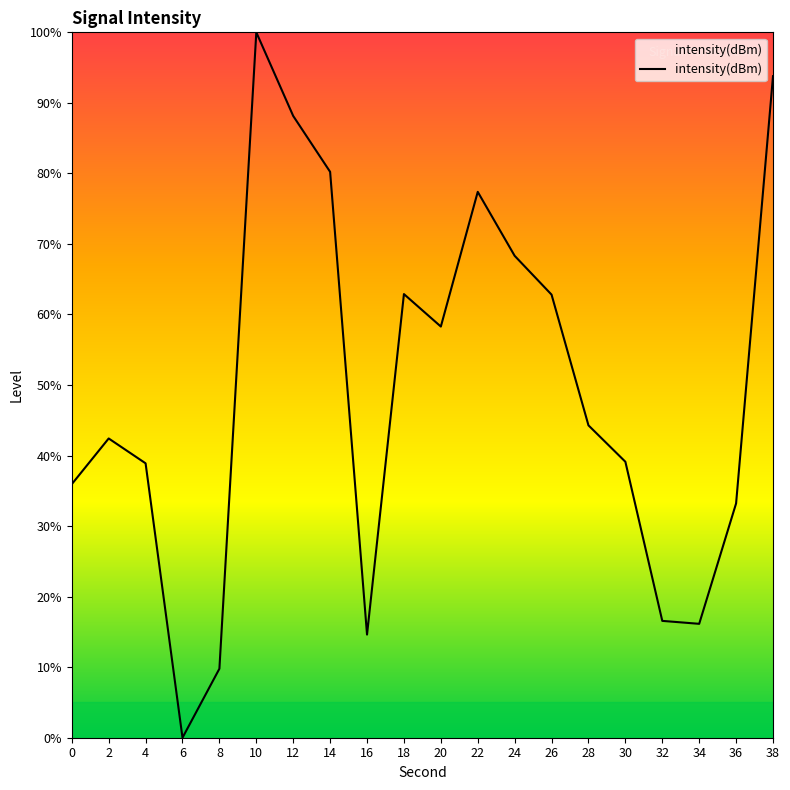

At which label is the value closest to 50?

28